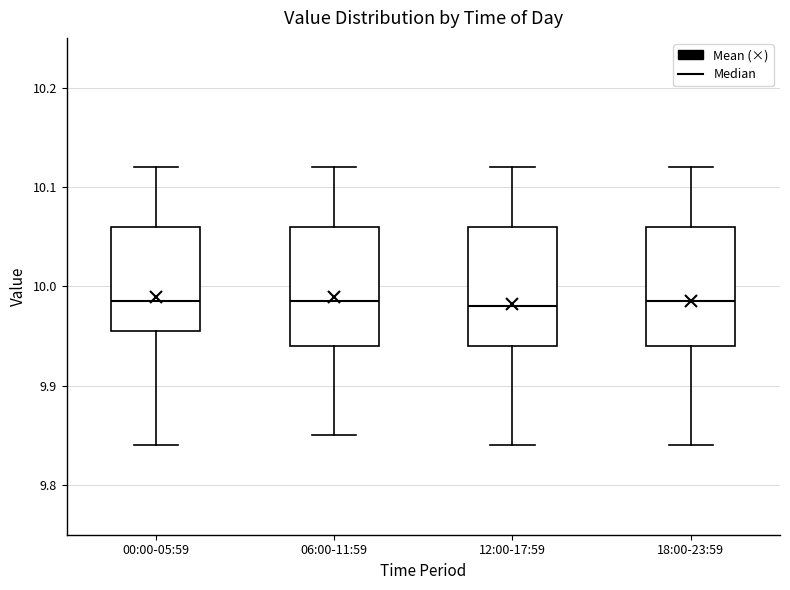

Where is the upper edge of the box for 00:00-05:59 on the y-axis? The values are not printed on the chart, so give them approximately, as read against the axis.

10.06